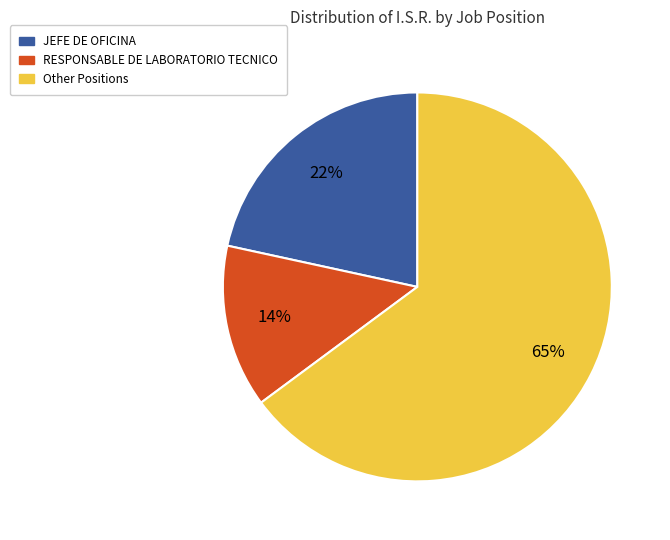

Rank the categories by value from lowest to highest.

RESPONSABLE DE LABORATORIO TECNICO, JEFE DE OFICINA, Other Positions